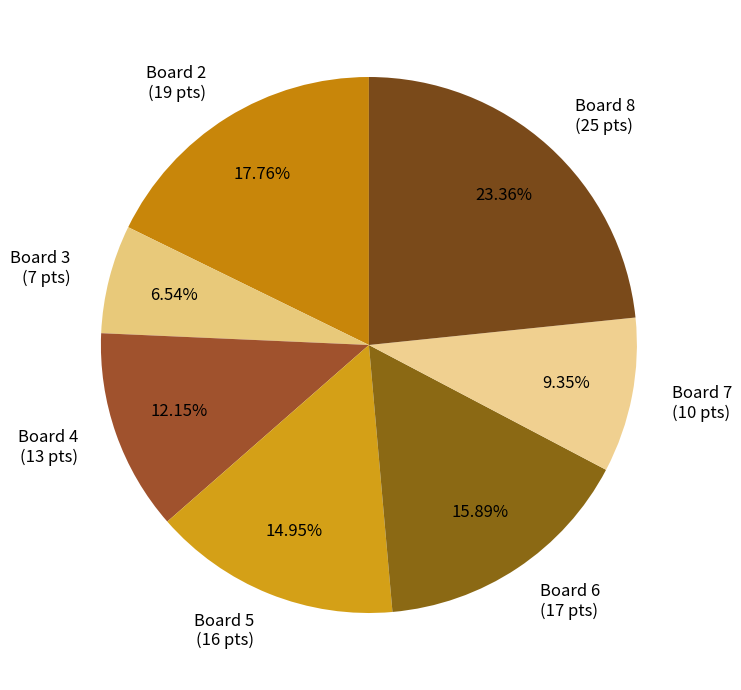

How many segments does this pie chart have?

7